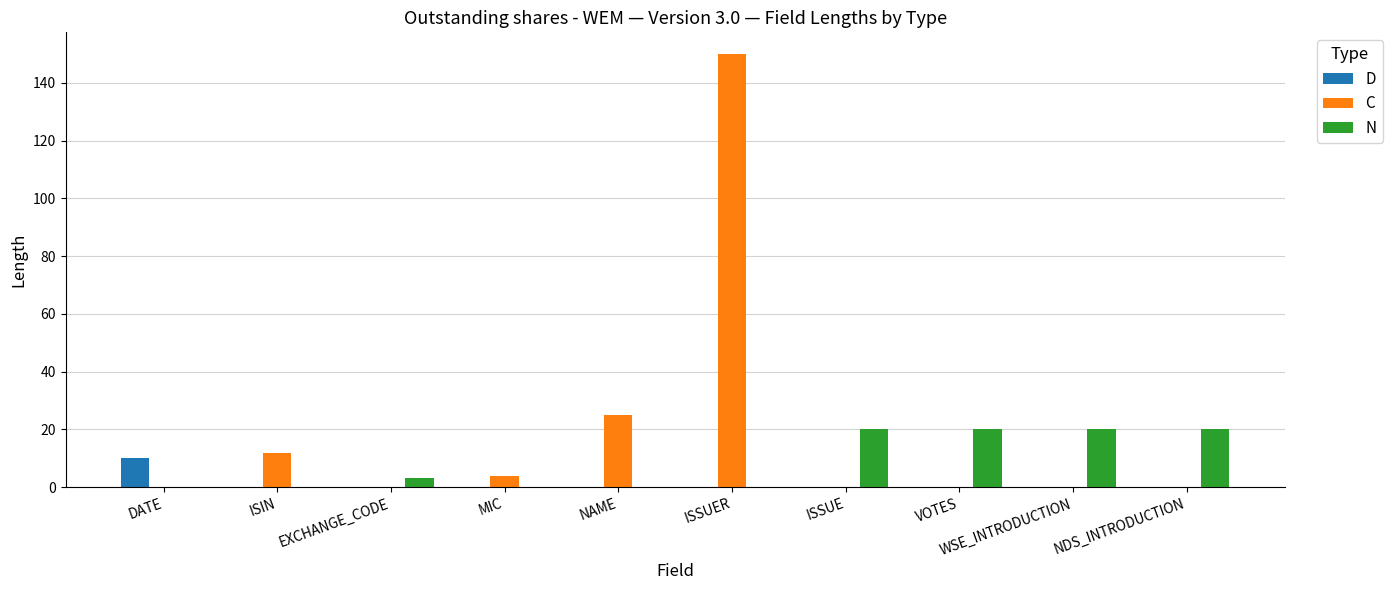

Is it true that N equals 13 at ISIN?

False